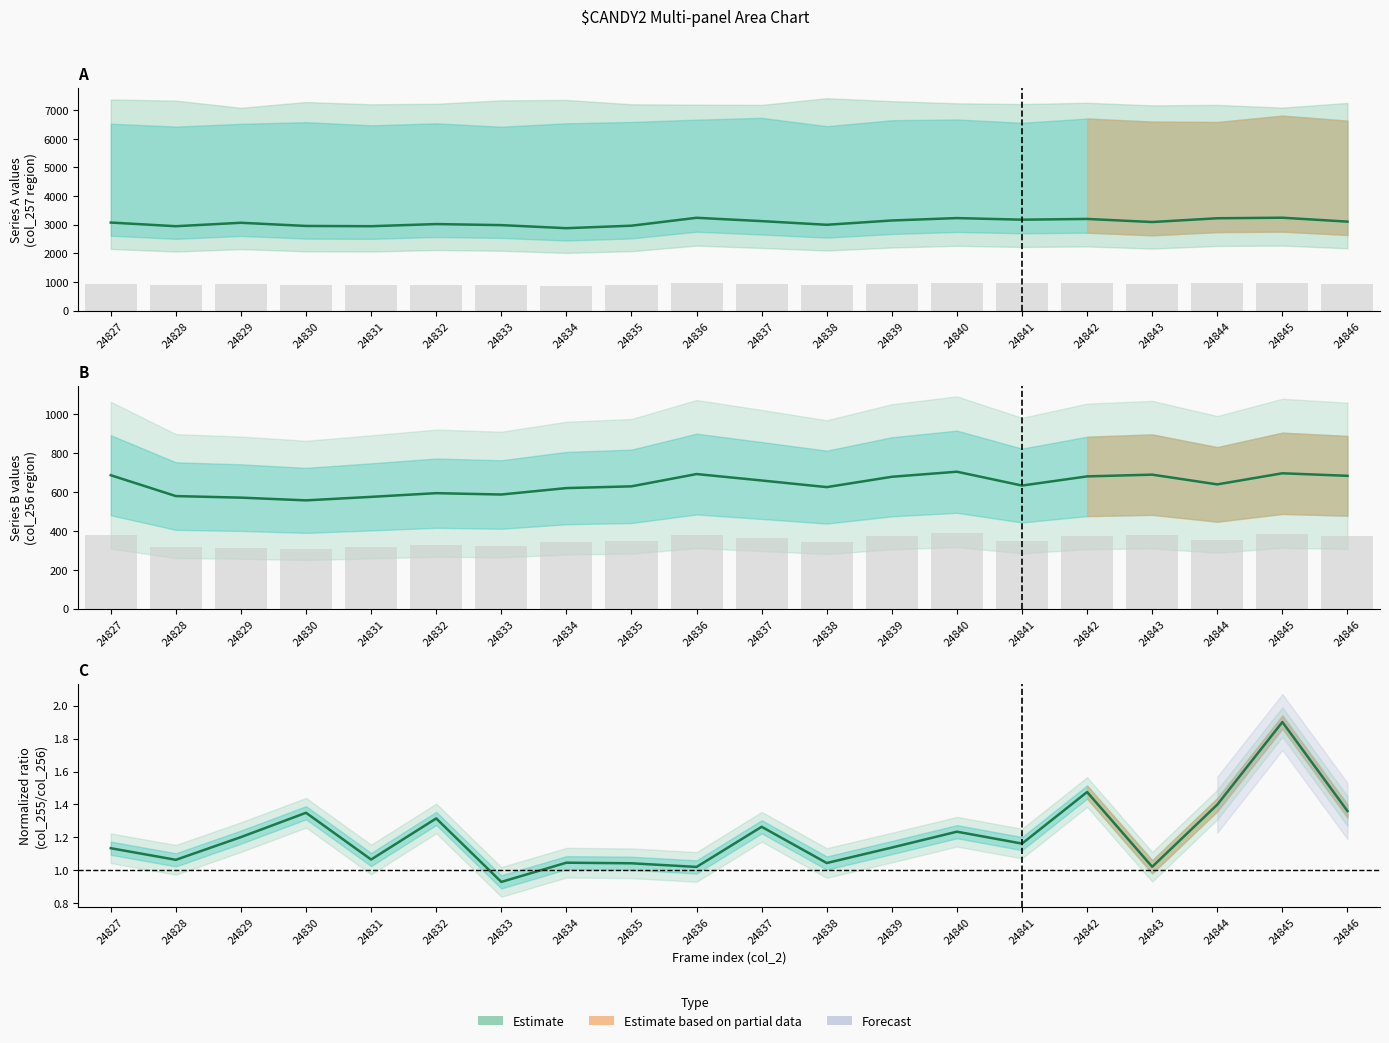

Reading left to right, transcribe all the data shown in this chart.

col_257: 3076.0	2948.0	3068.0	2957.0	2948.0	3023.0	2986.0	2879.0	2966.0	3242.0	3126.0	2998.0	3148.0	3232.0	3176.0	3202.0	3094.0	3226.0	3245.0	3108.0
col_255 (bars): 922.8	884.4	920.4	887.1	884.4	906.9	895.8	863.7	889.8	972.6	937.8	899.4	944.4	969.6	952.8	960.6	928.2	967.8	973.5	932.4
col_256: 685.0	578.0	570.0	556.0	574.0	593.0	586.0	619.0	628.0	691.0	658.0	624.0	677.0	703.0	632.0	679.0	688.0	638.0	695.0	682.0
col_256 bars: 376.8	317.9	313.5	305.8	315.7	326.2	322.3	340.5	345.4	380.1	361.9	343.2	372.4	386.7	347.6	373.5	378.4	350.9	382.3	375.1
col_255/col_256: 1.1	1.1	1.2	1.3	1.1	1.3	0.9	1.0	1.0	1.0	1.3	1.0	1.1	1.2	1.2	1.5	1.0	1.4	1.9	1.4